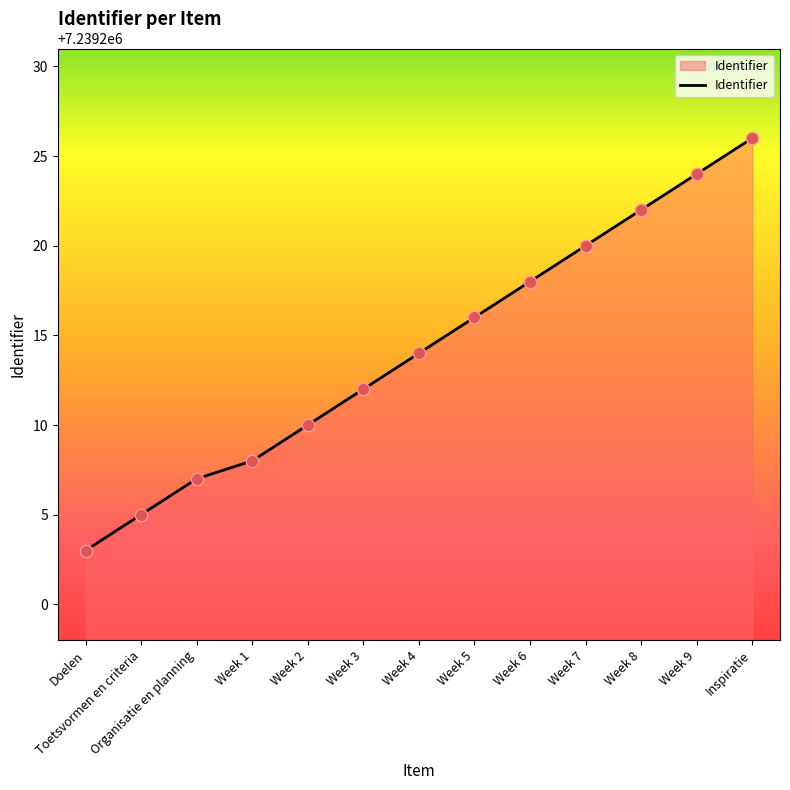

Which has a higher value, Toetsvormen en criteria or Week 3?

Week 3